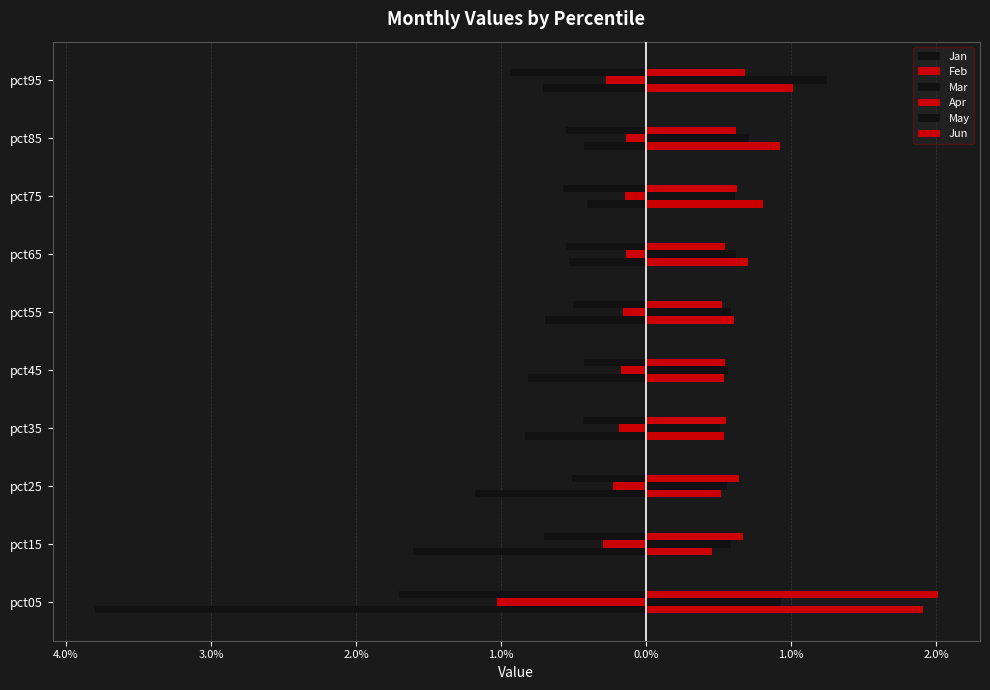

Which series has the widest spread of values?

Jan